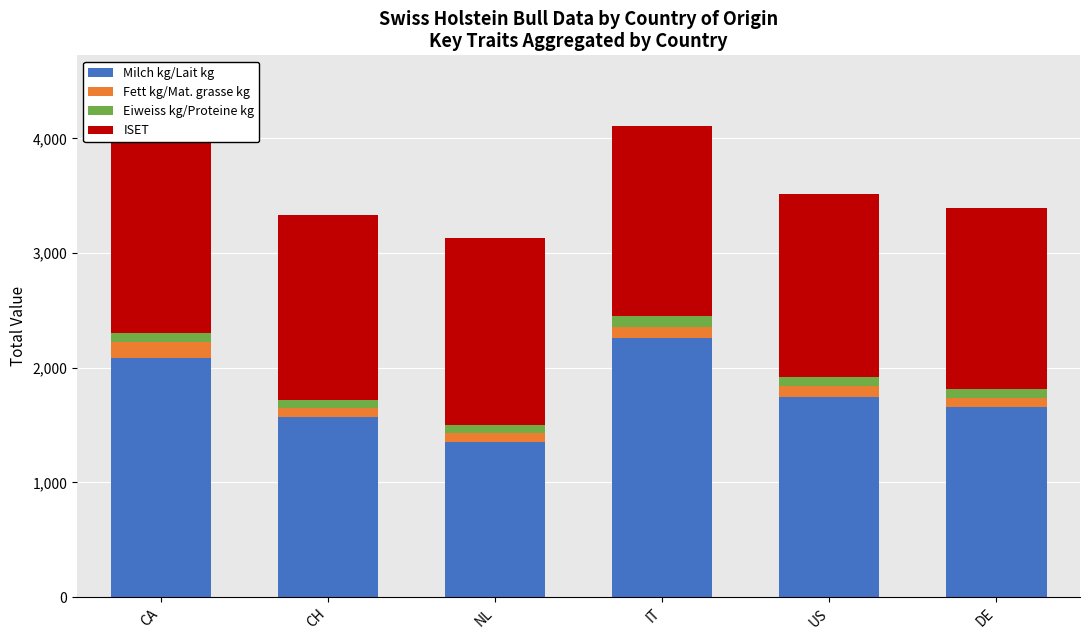

Is the value of Fett kg/Mat. grasse kg at US greater than the value of ISET at US?

No